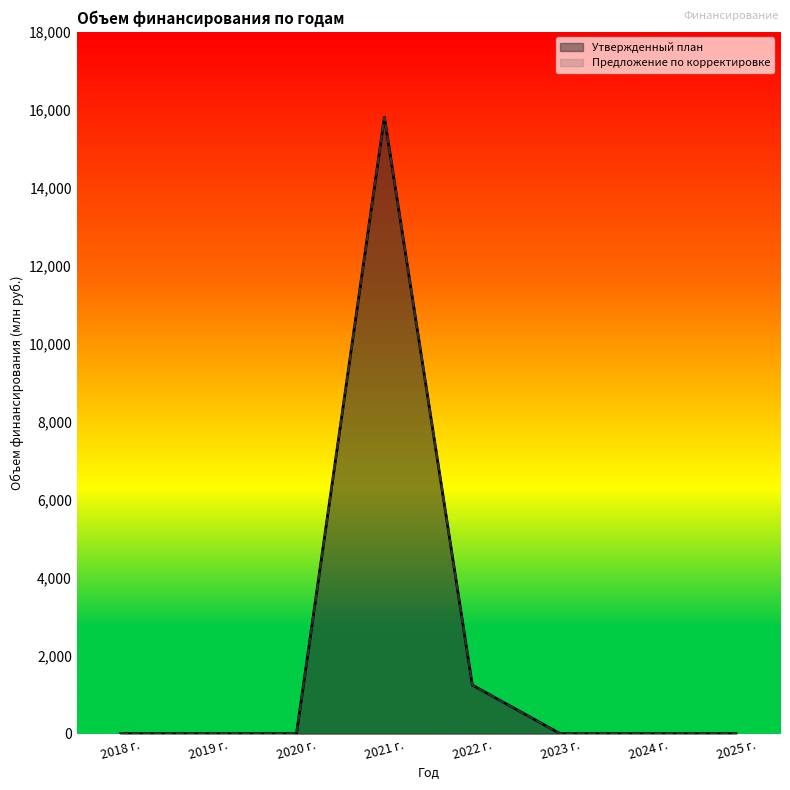

What is the label of the 1st point from the right?

2025 г.